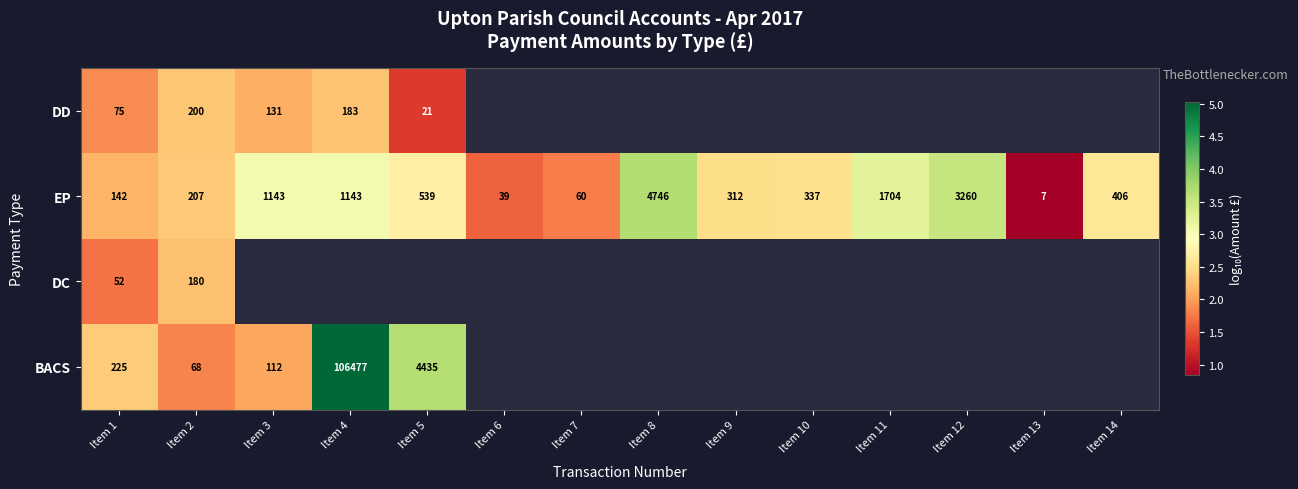

Rank the series at Item 1 from lowest to highest value.

DC, DD, EP, BACS